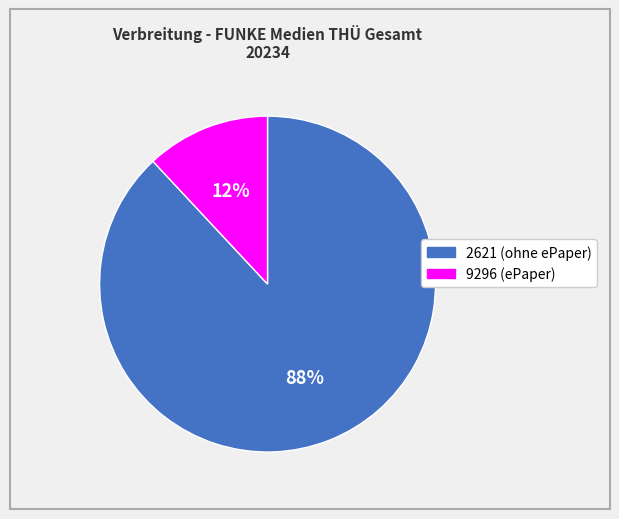

How many slices are in this pie chart?

2